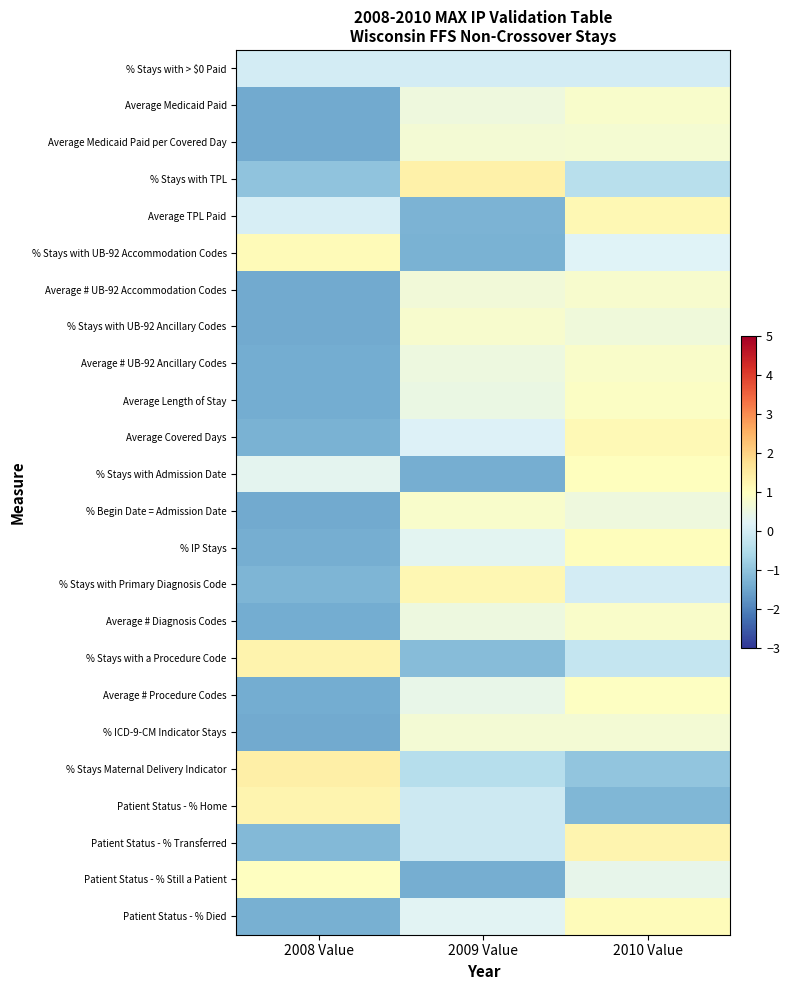

How many data points does each series have?

3